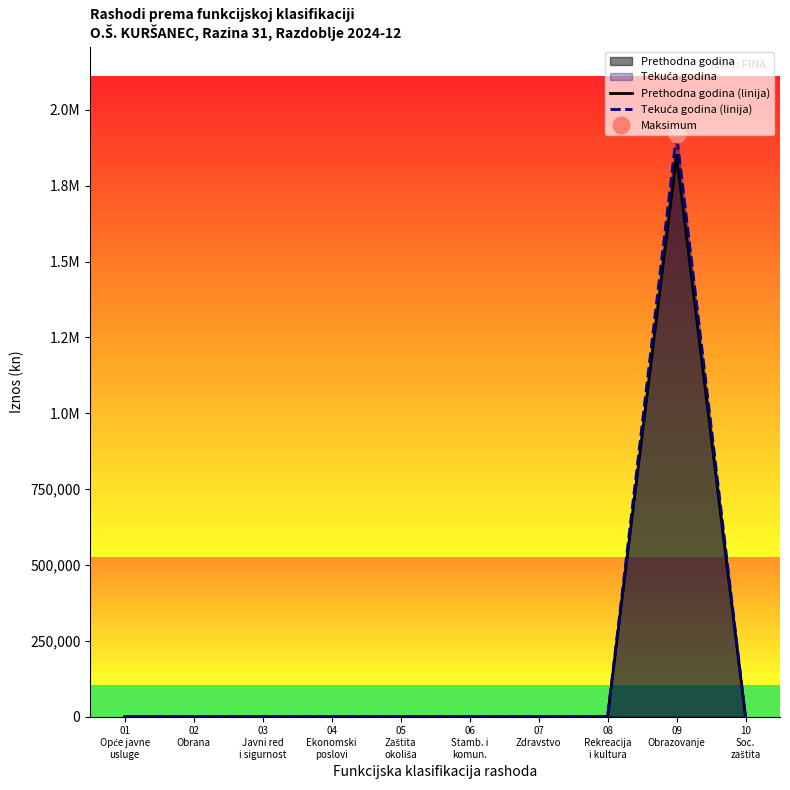

What is the sum of all Prethodna godina (linija) values?

1850000